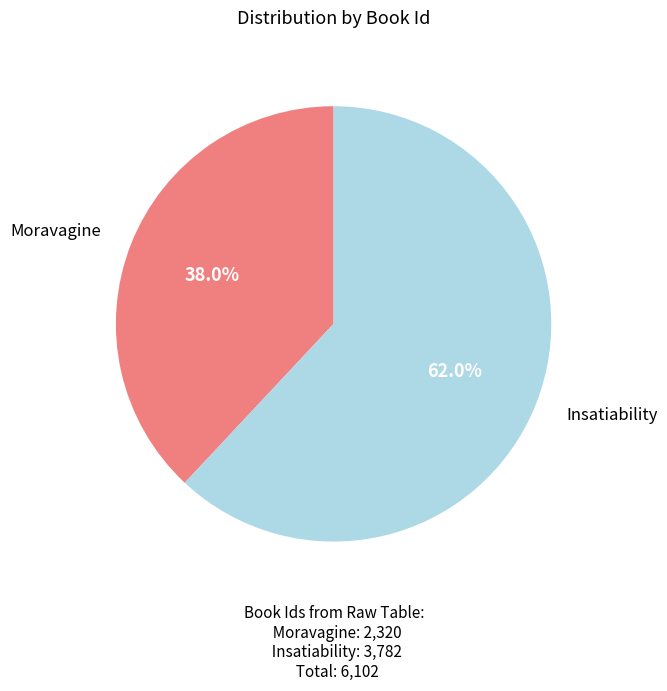

Is there a majority slice in this chart?

Yes